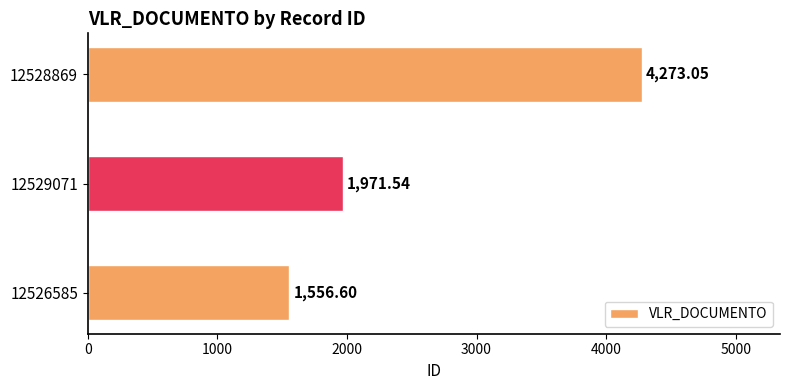

What is the difference between the second highest and minimum values?

414.9